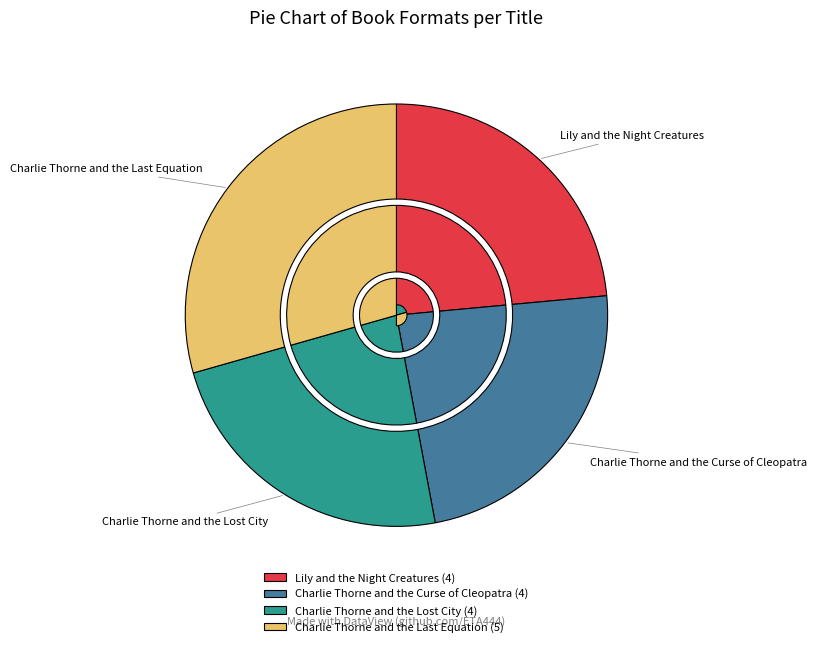

To the nearest percent, what portion does Lily and the Night Creatures represent?

24%